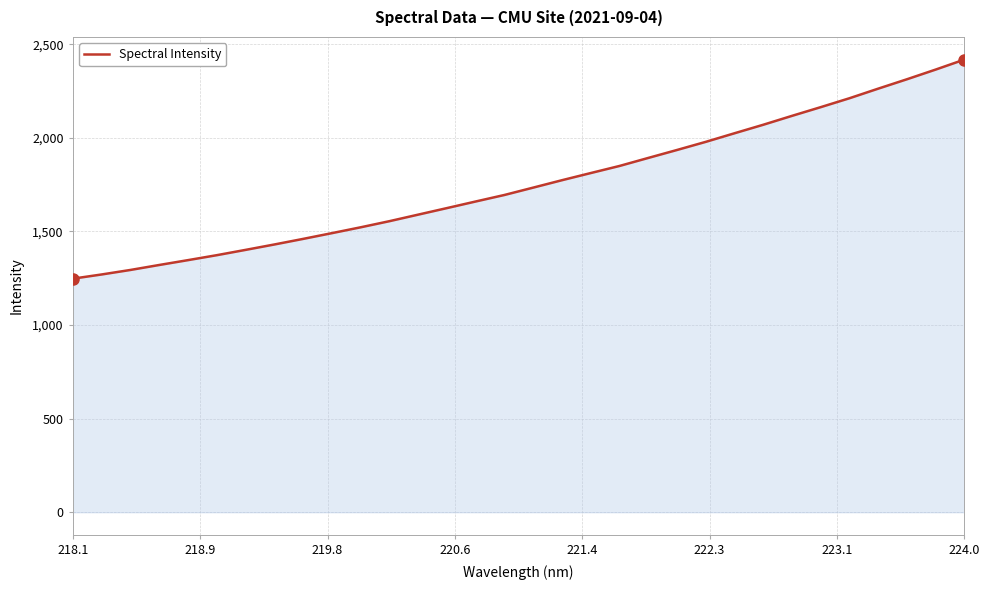

What is the difference between the maximum and minimum values?

1170.4